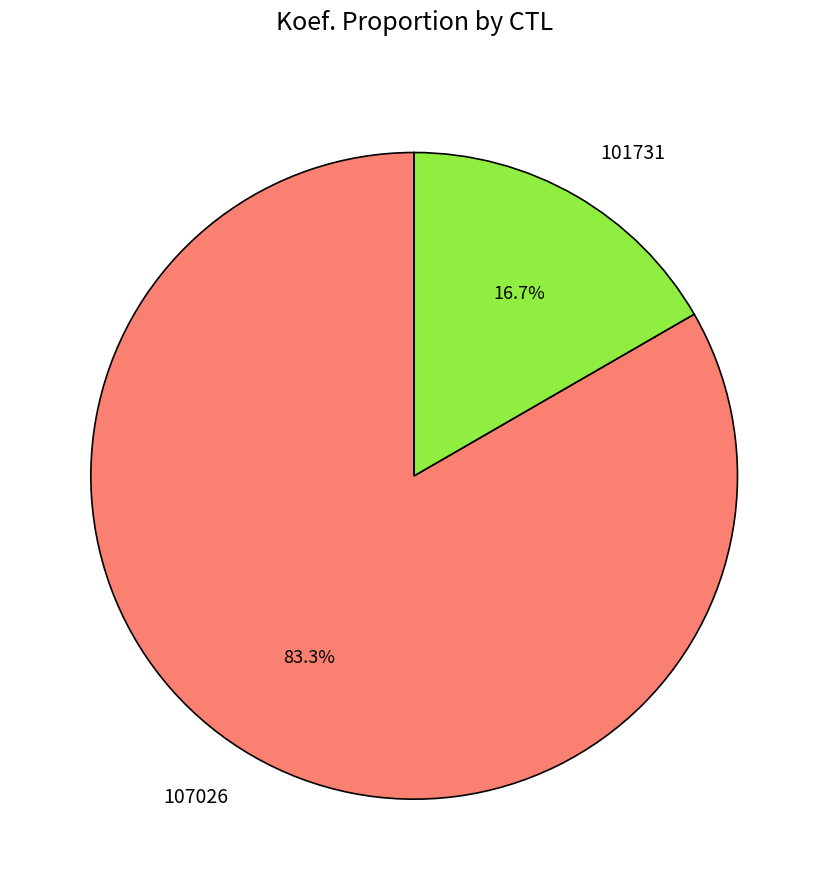

Count the number of slices in the pie.

2